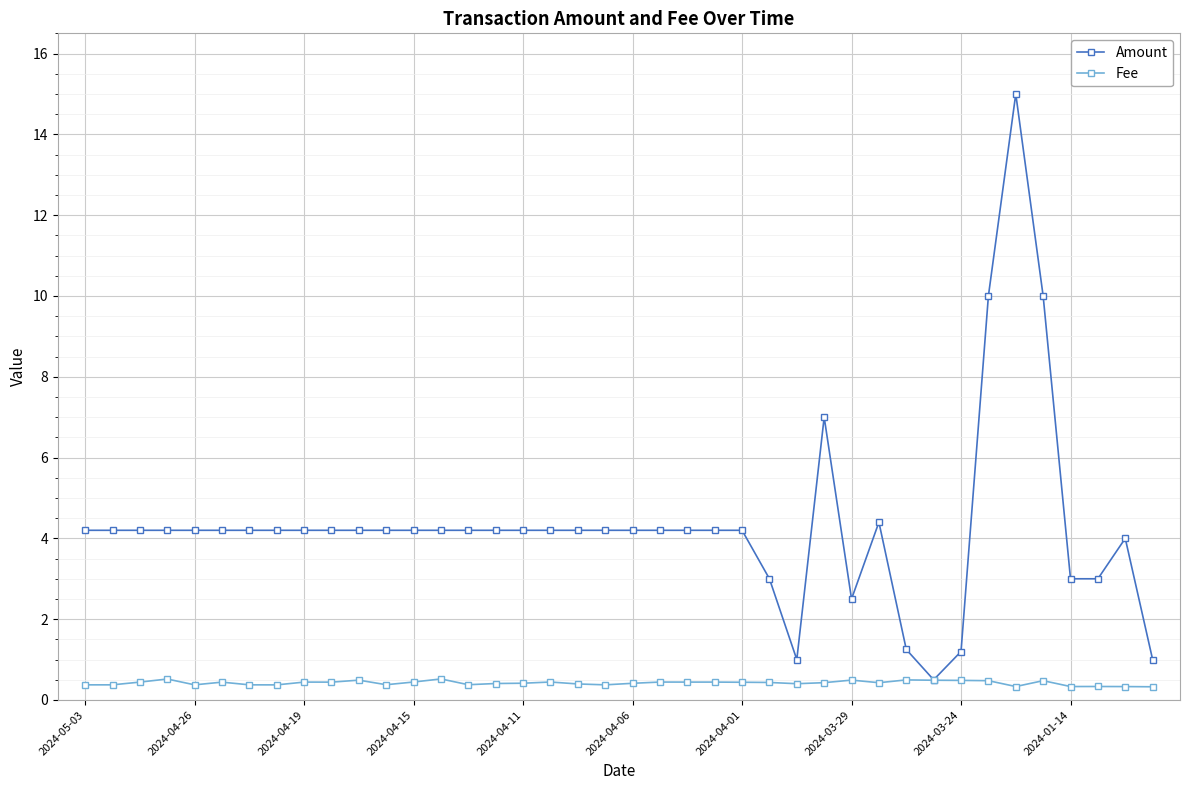

What is the highest value of the Amount series?

15.0